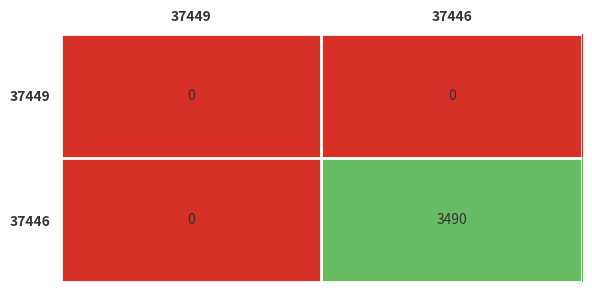

Which series has the largest total across all categories?

37446